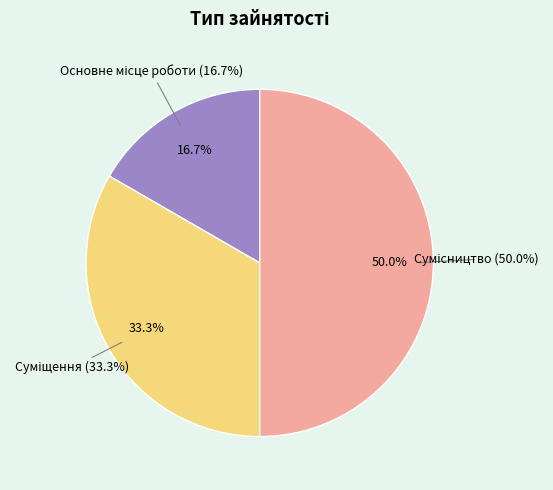

To the nearest percent, what is the combined percentage of Основне місце роботи and Суміщення?

50%